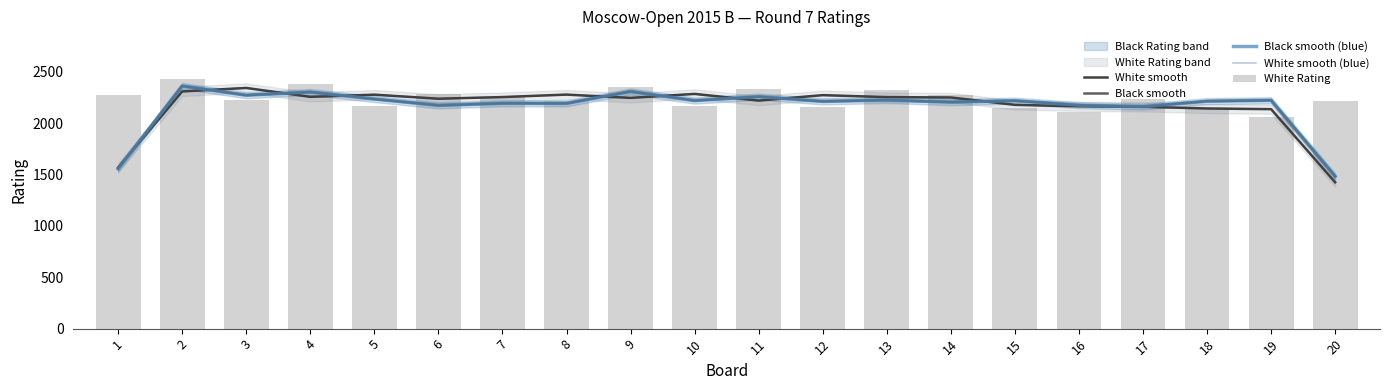

Rank the categories by White smooth value from lowest to highest.

20, 1, 19, 18, 17, 16, 15, 11, 6, 9, 14, 13, 7, 4, 12, 5, 8, 10, 2, 3